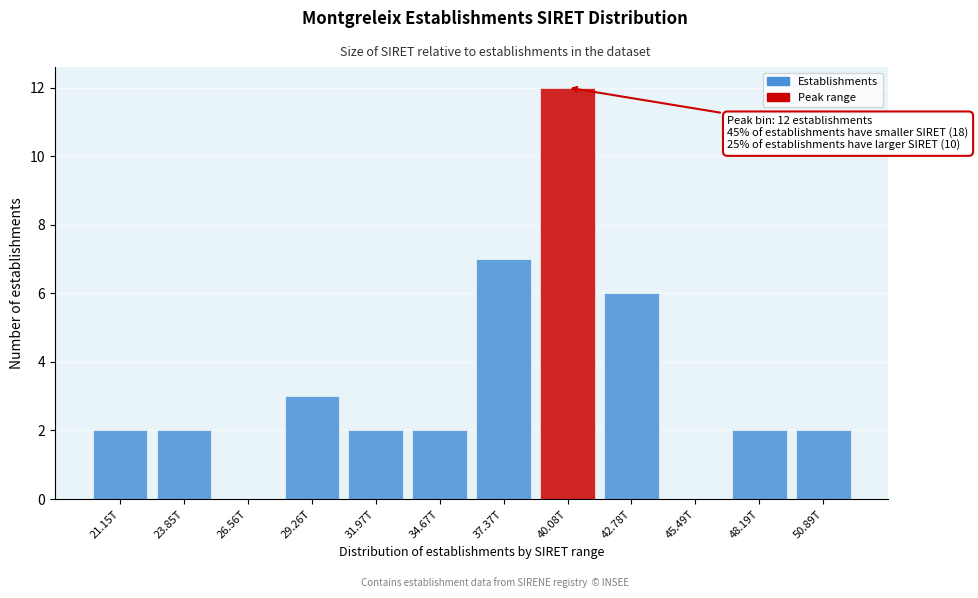

Reading left to right, transcribe all the data shown in this chart.

21.15T=2	23.85T=2	26.56T=0	29.26T=3	31.97T=2	34.67T=2	37.37T=7	40.08T=12	42.78T=6	45.49T=0	48.19T=2	50.89T=2